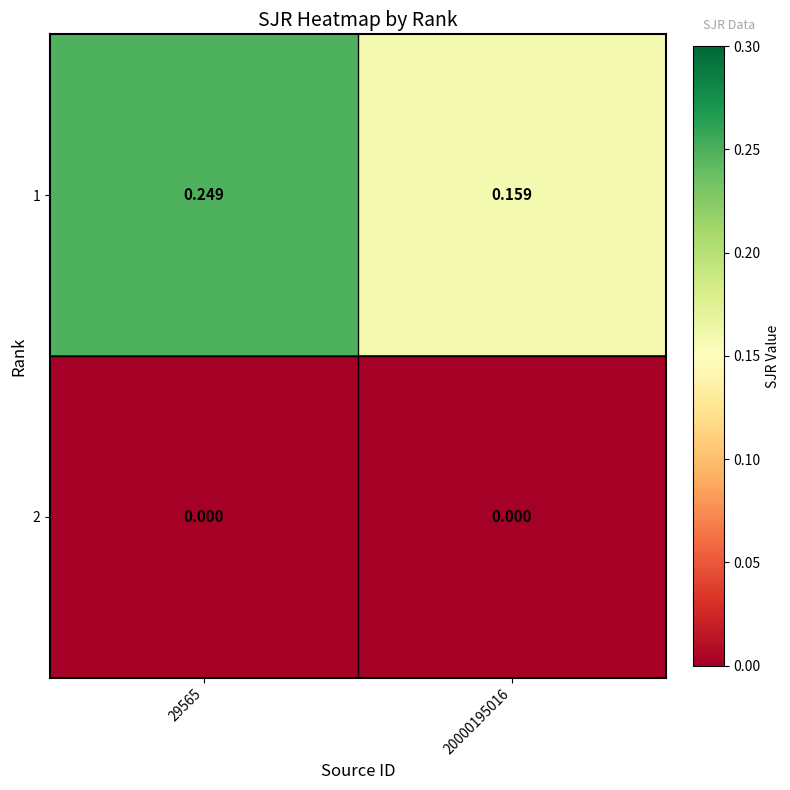

Which label corresponds to the largest value in the chart?

29565